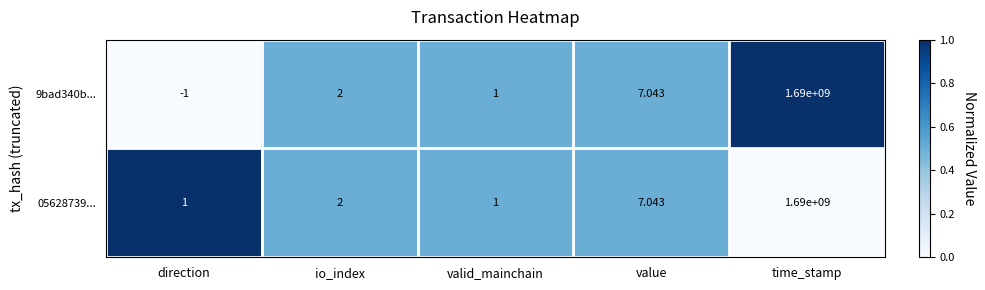

Which category has the lowest value across all series?

direction